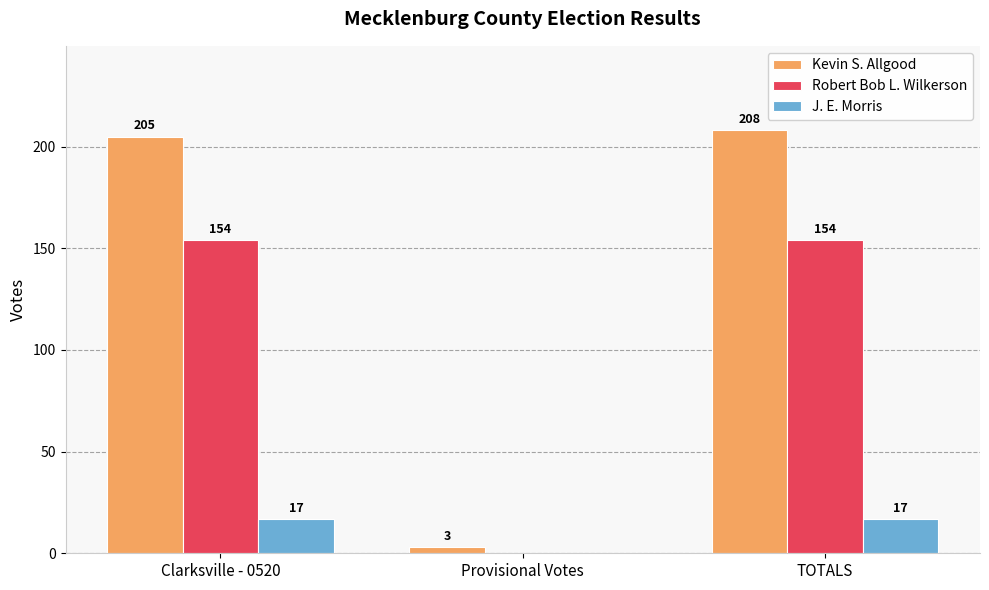

Reading left to right, list all the values displayed in this chart.

Kevin S. Allgood: 205	3	208
Robert Bob L. Wilkerson: 154	0	154
J. E. Morris: 17	0	17